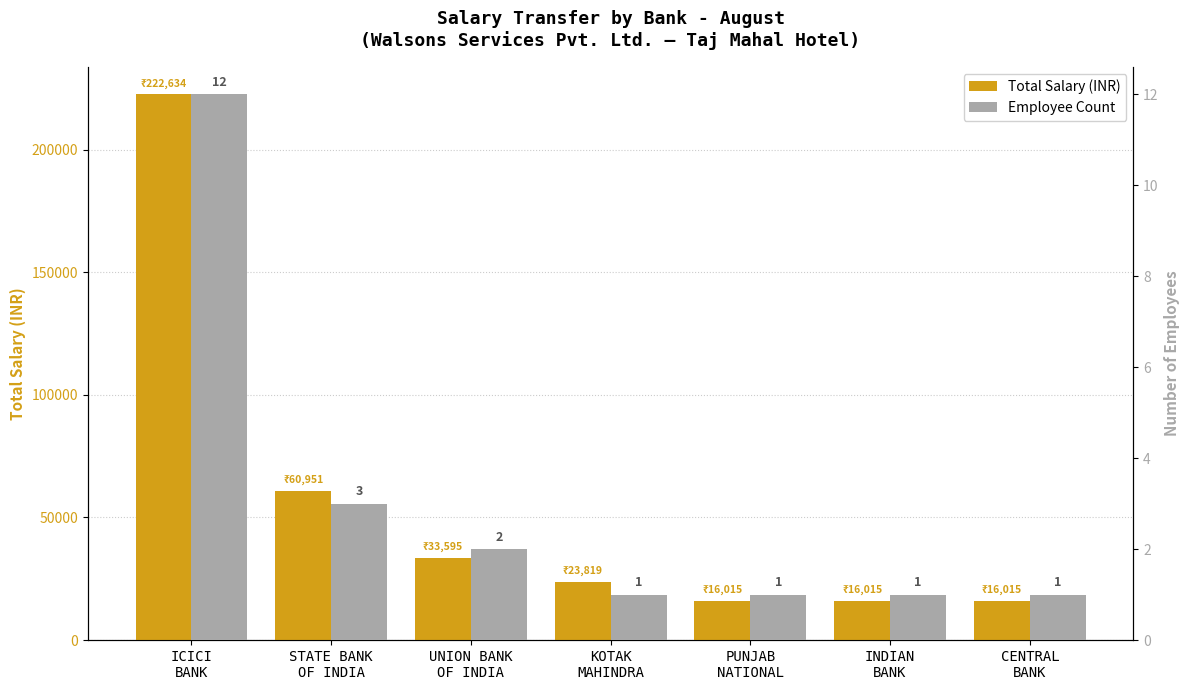

How many values in the Total Salary (INR) series are below 23819?

3